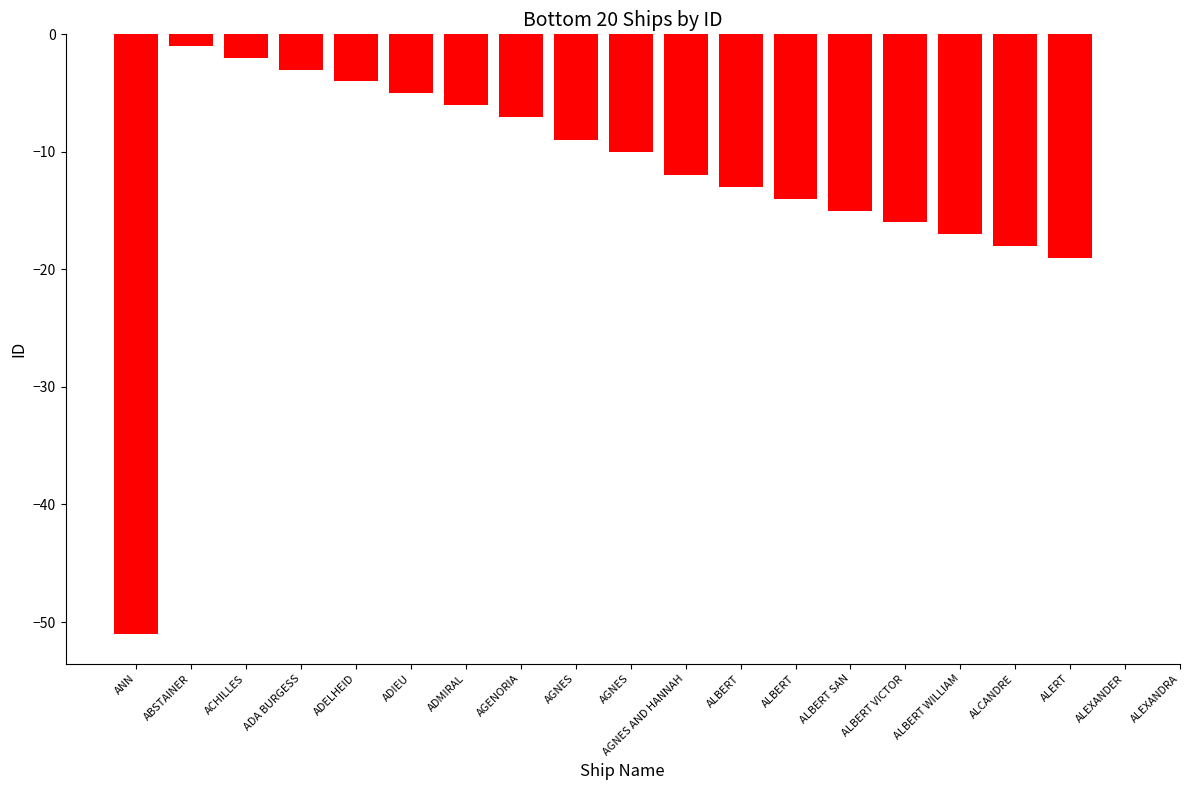

Is it true that the value at ABSTAINER is -1?

False